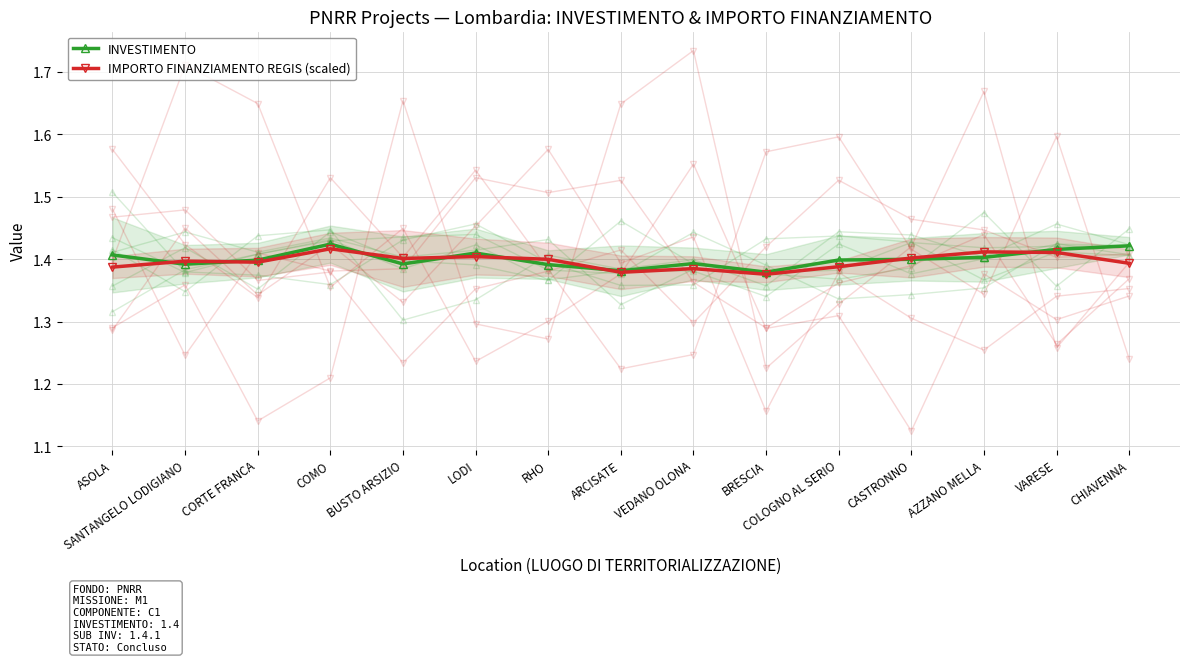

Reading left to right, what are all the values shown in this chart?

INVESTIMENTO: ASOLA=1.4	SANTANGELO LODIGIANO=1.4	CORTE FRANCA=1.4	COMO=1.4	BUSTO ARSIZIO=1.4	LODI=1.4	RHO=1.4	ARCISATE=1.4	VEDANO OLONA=1.4	BRESCIA=1.4	COLOGNO AL SERIO=1.4	CASTRONNO=1.4	AZZANO MELLA=1.4	VARESE=1.4	CHIAVENNA=1.4
IMPORTO FINANZIAMENTO REGIS (scaled): ASOLA=1.4	SANTANGELO LODIGIANO=1.4	CORTE FRANCA=1.4	COMO=1.4	BUSTO ARSIZIO=1.4	LODI=1.4	RHO=1.4	ARCISATE=1.4	VEDANO OLONA=1.4	BRESCIA=1.4	COLOGNO AL SERIO=1.4	CASTRONNO=1.4	AZZANO MELLA=1.4	VARESE=1.4	CHIAVENNA=1.4